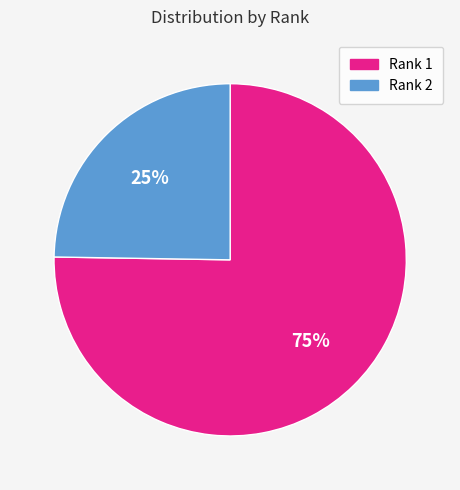

Does any single category account for the majority?

Yes